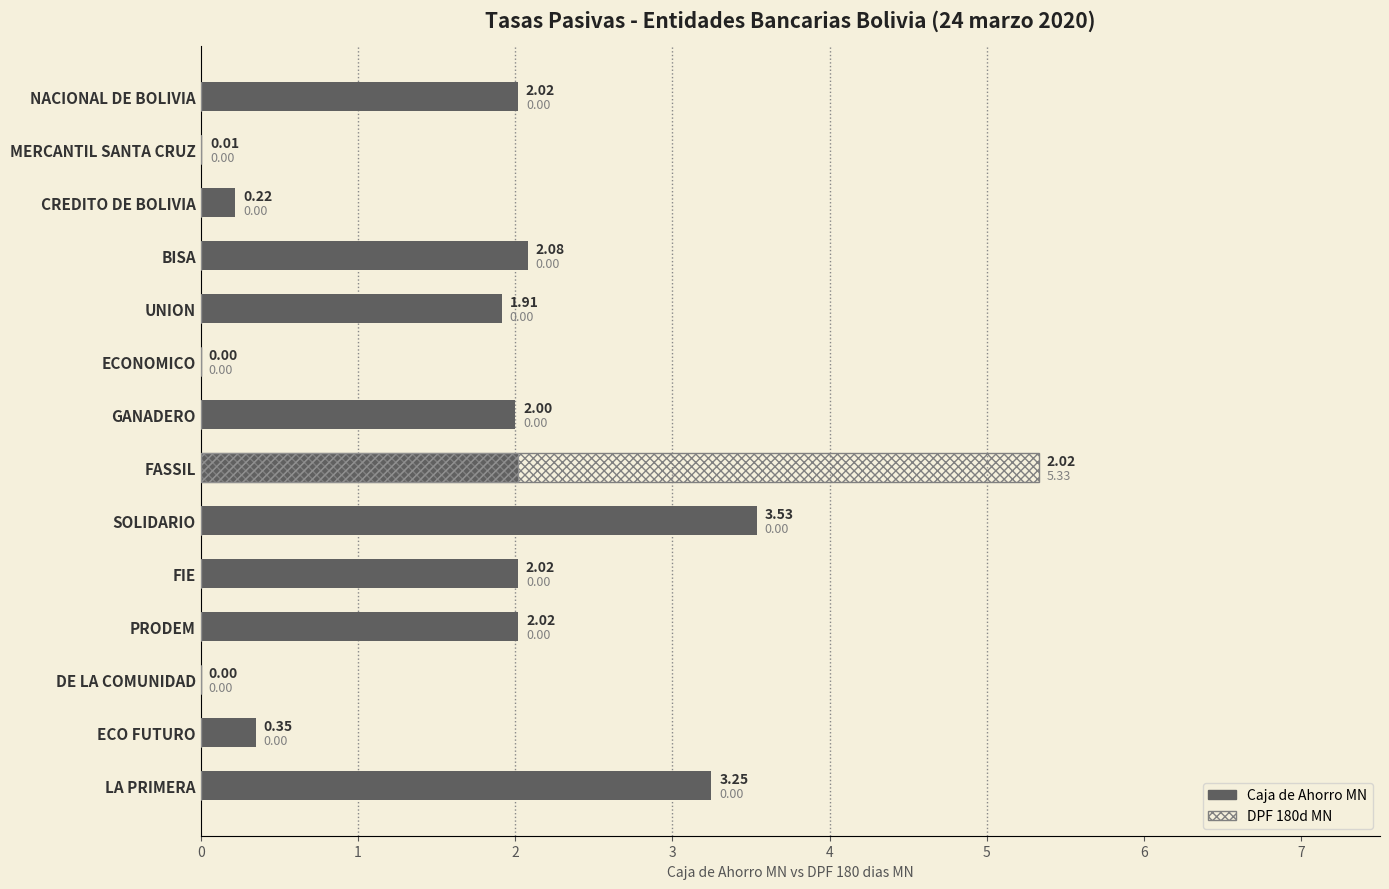

Is it true that Caja de Ahorro MN equals 3.2 at FIE?

False